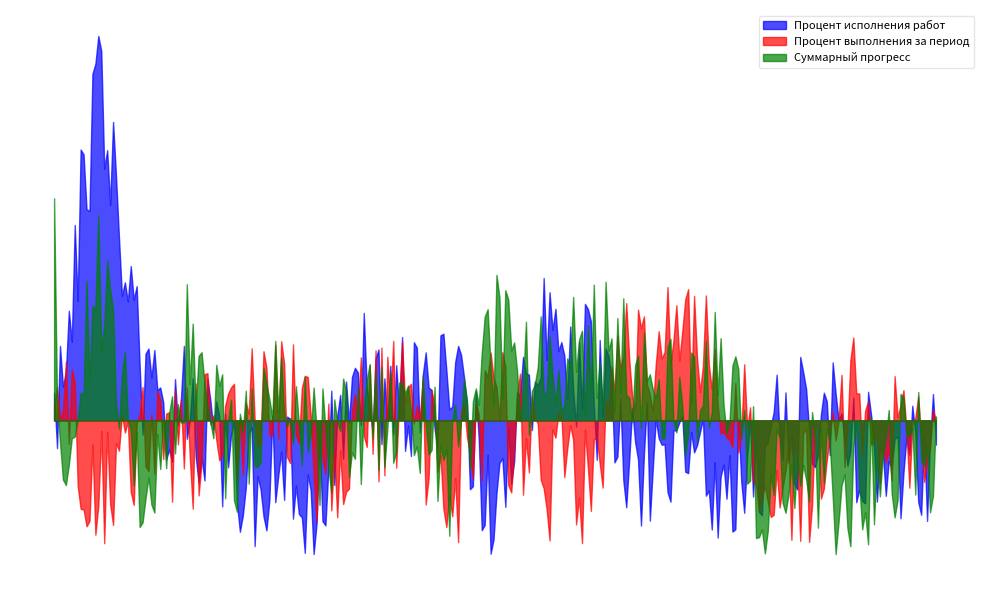

What are all the series names shown in the legend?

Процент исполнения работ, Процент выполнения за период, Суммарный прогресс